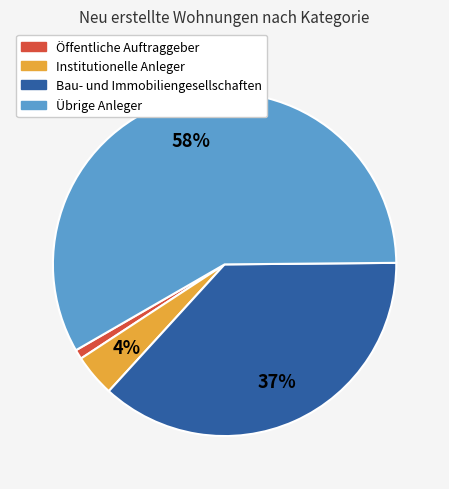

Rank the categories by value from highest to lowest.

Übrige Anleger, Bau- und Immobiliengesellschaften, Institutionelle Anleger, Öffentliche Auftraggeber